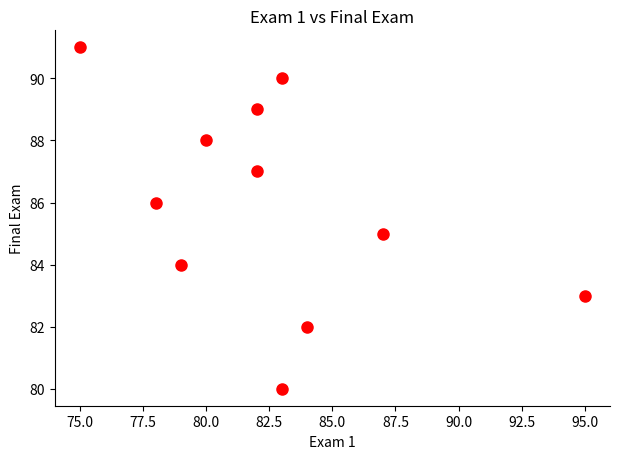

What is the average X value?

83